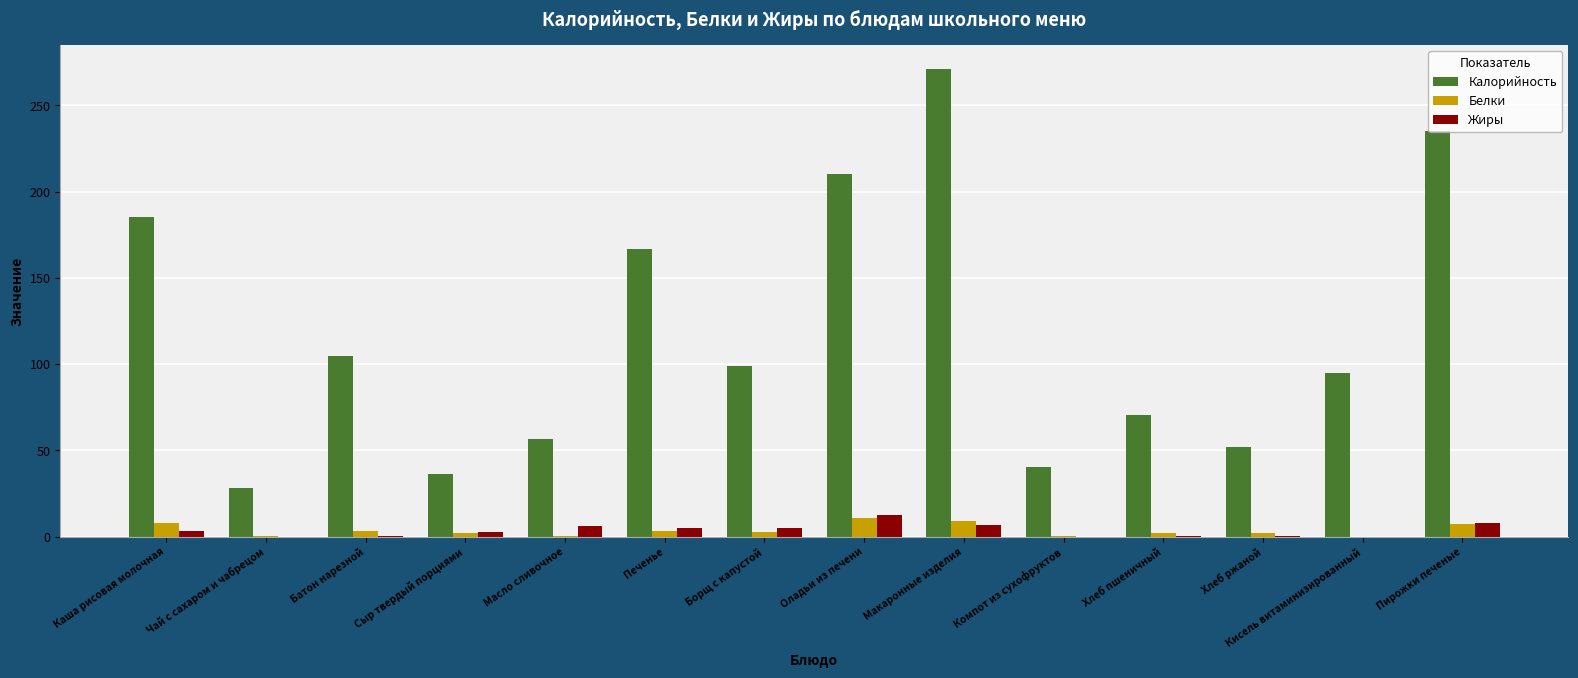

The Калорийность series shows 235.4 at Пирожки печеные. True or false?

True